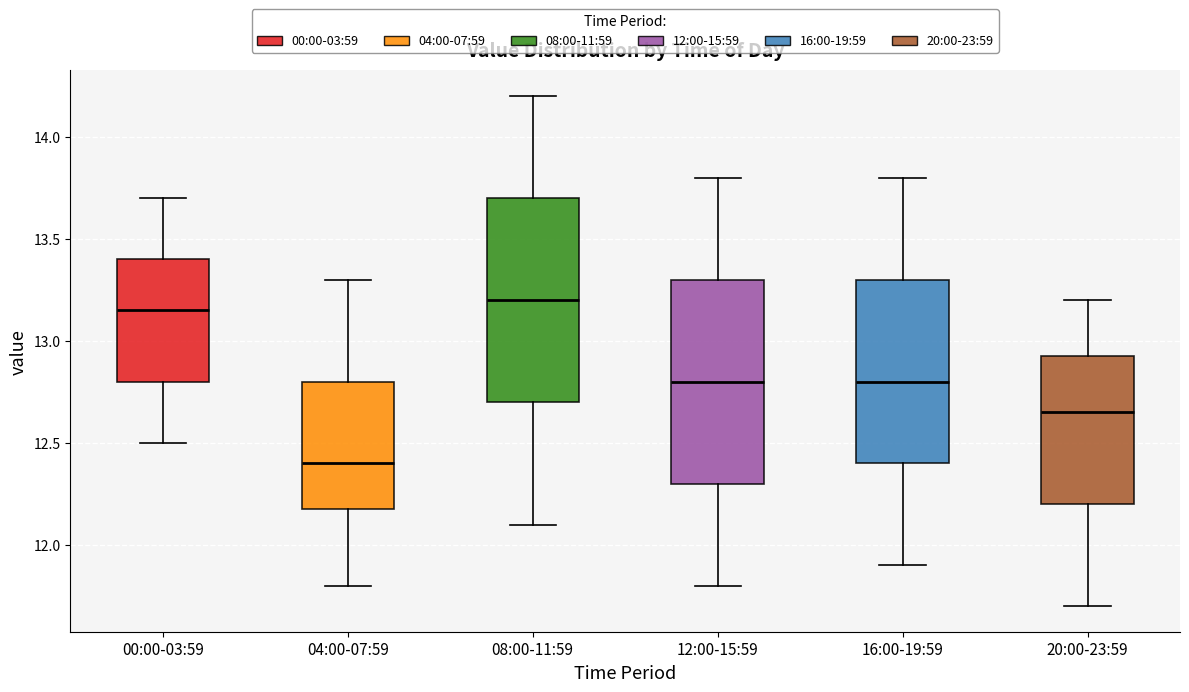

Reading left to right, transcribe this box plot: for each box, give where its median line is, the range the box spans, and where its two whiskers end, as read against the y-axis. The values are not printed on the chart, so give them approximately, as read against the axis.

00:00-03:59: median 13.15, box 12.80 to 13.40, whiskers 12.50 to 13.70
04:00-07:59: median 12.40, box 12.20 to 12.80, whiskers 11.80 to 13.30
08:00-11:59: median 13.20, box 12.70 to 13.70, whiskers 12.10 to 14.20
12:00-15:59: median 12.80, box 12.30 to 13.30, whiskers 11.80 to 13.80
16:00-19:59: median 12.80, box 12.40 to 13.30, whiskers 11.90 to 13.80
20:00-23:59: median 12.65, box 12.20 to 12.95, whiskers 11.70 to 13.20